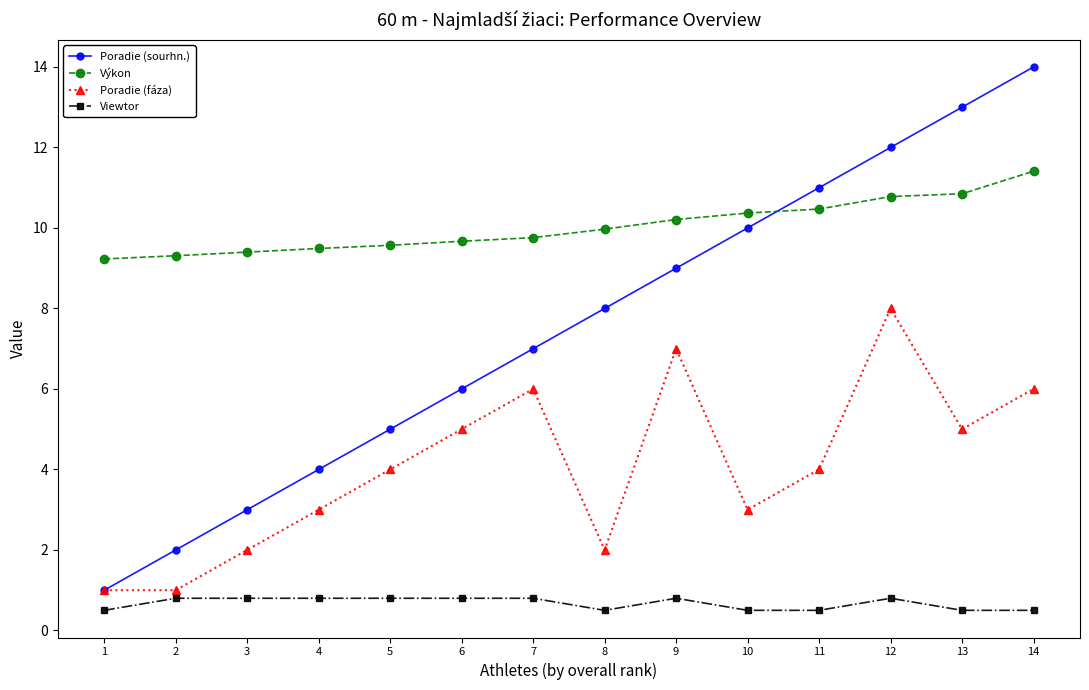

Is it true that Viewtor equals 1.3 at 7?

False